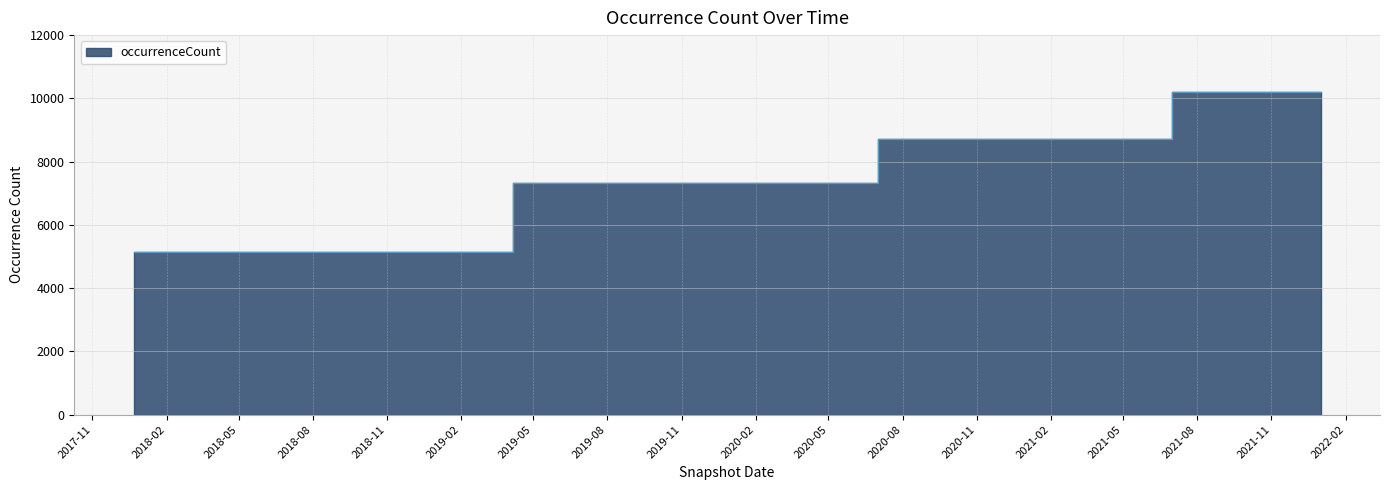

How many values are between 5130 and 8718?

14